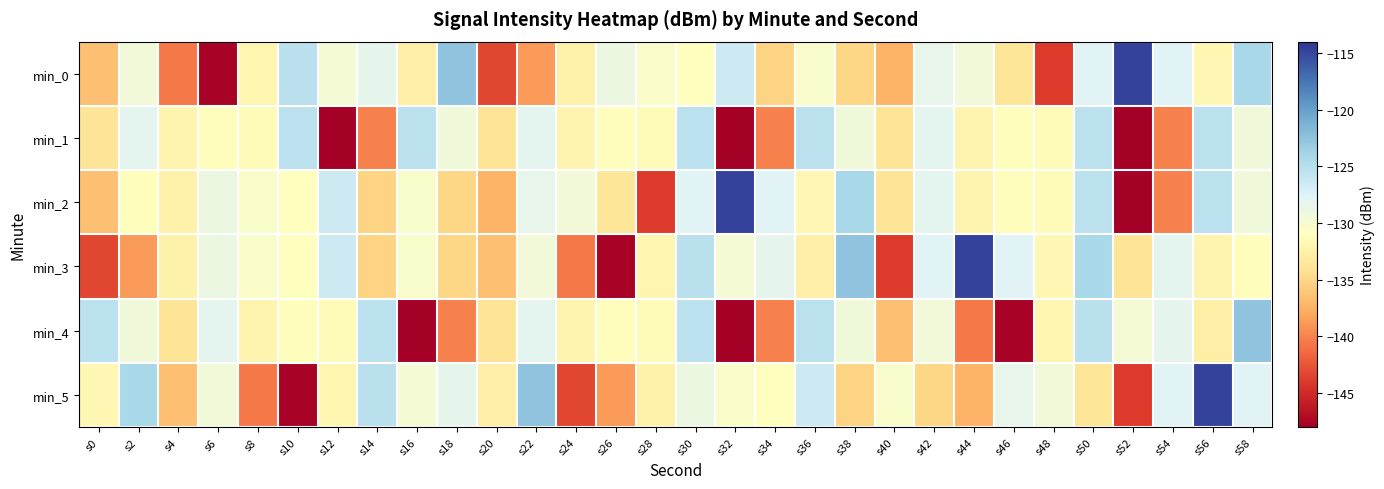

What is the total value across all series at s52?

-818.1